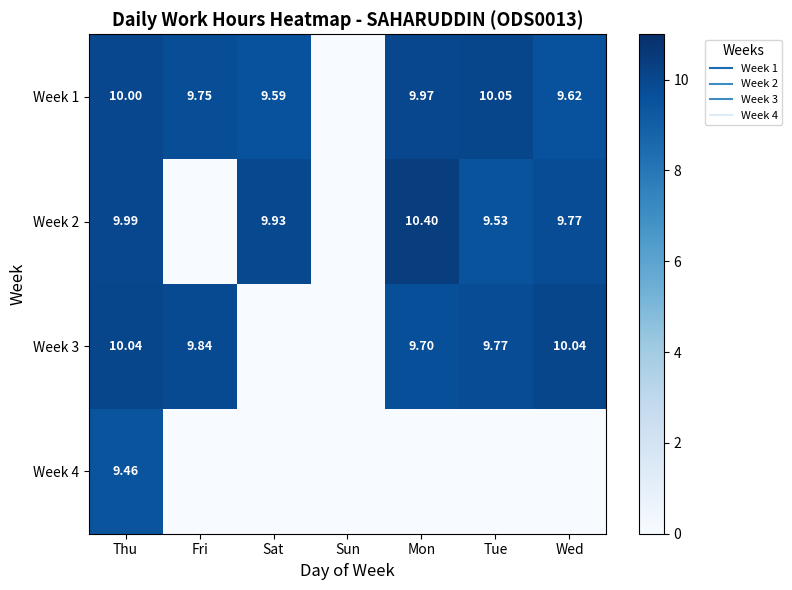

List the series in order of their peak value, highest first.

Week 2, Week 1, Week 3, Week 4